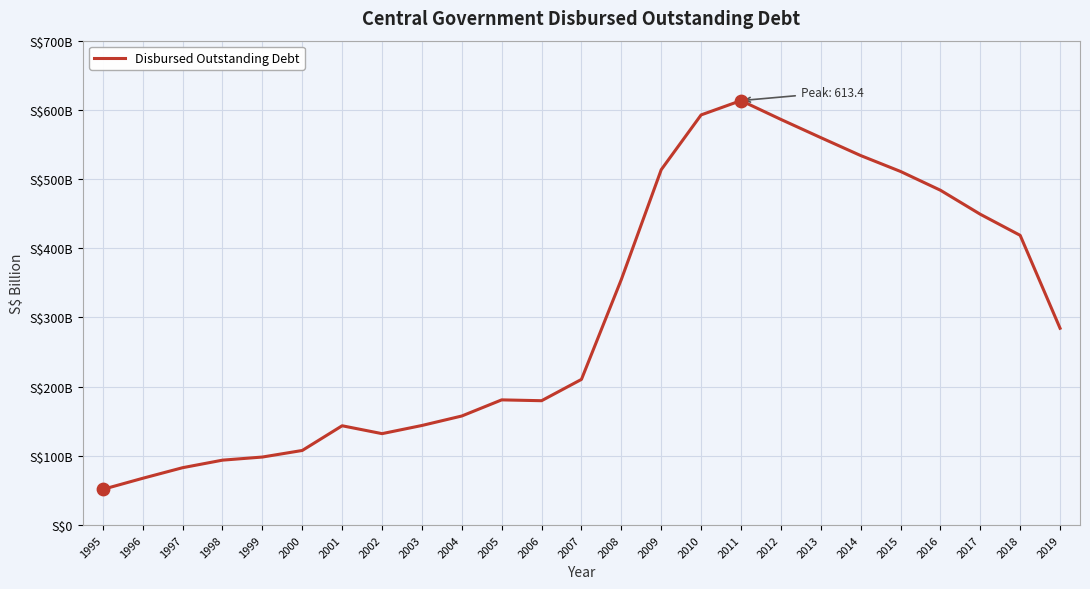

Which has a higher value, 2014 or 2015?

2014